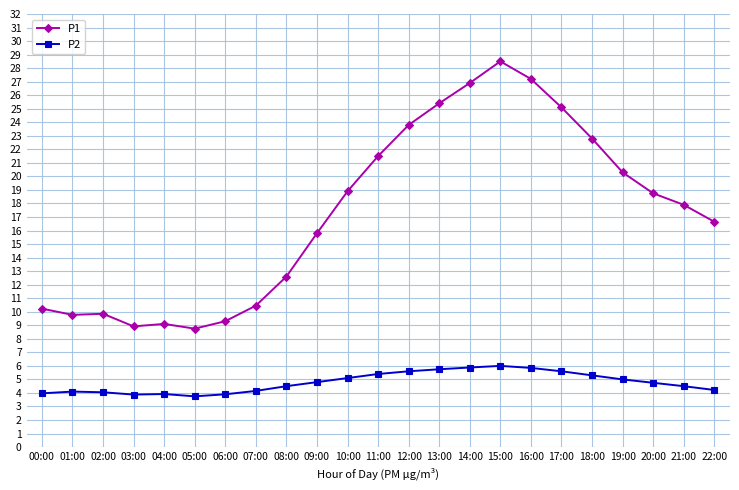

What is the average value of the P1 series?

17.3